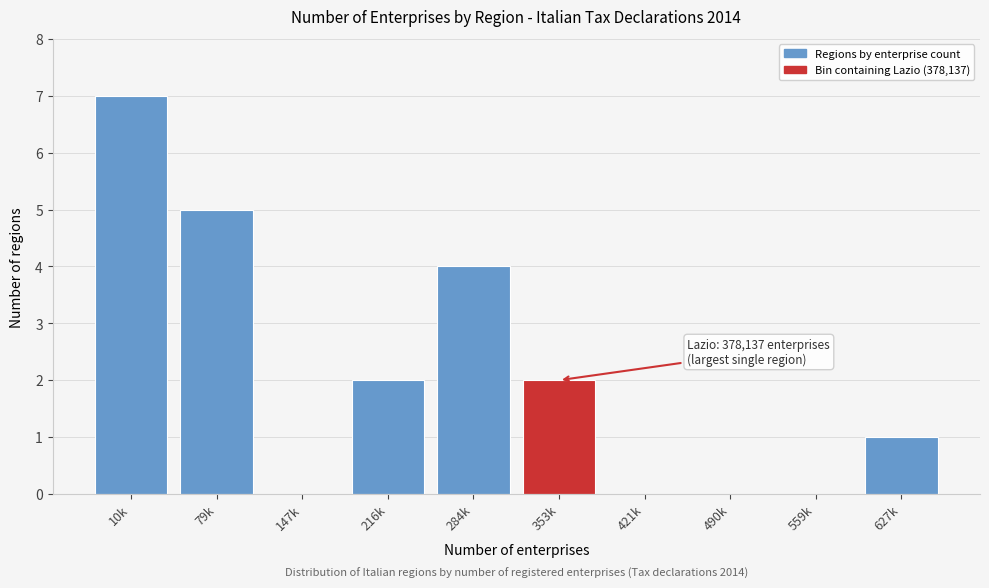

Reading left to right, transcribe all the data shown in this chart.

10k=7	79k=5	147k=0	216k=2	284k=4	353k=2	421k=0	490k=0	559k=0	627k=1